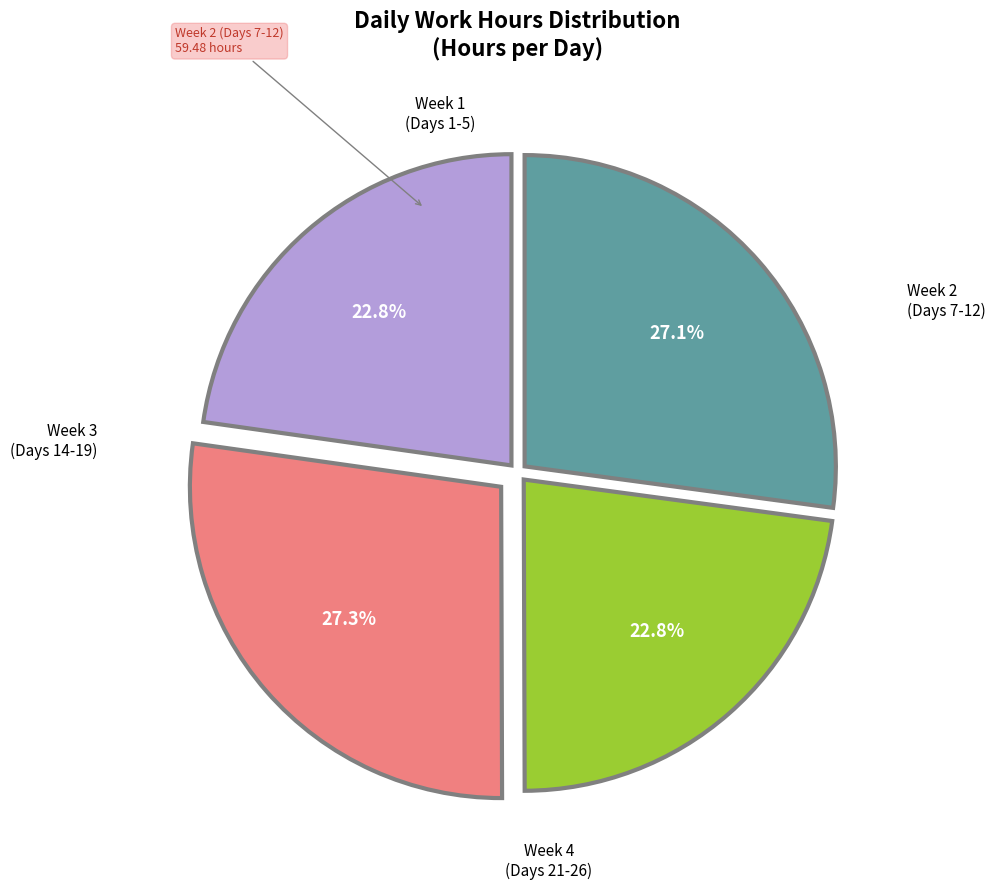

Is there a majority slice in this chart?

No